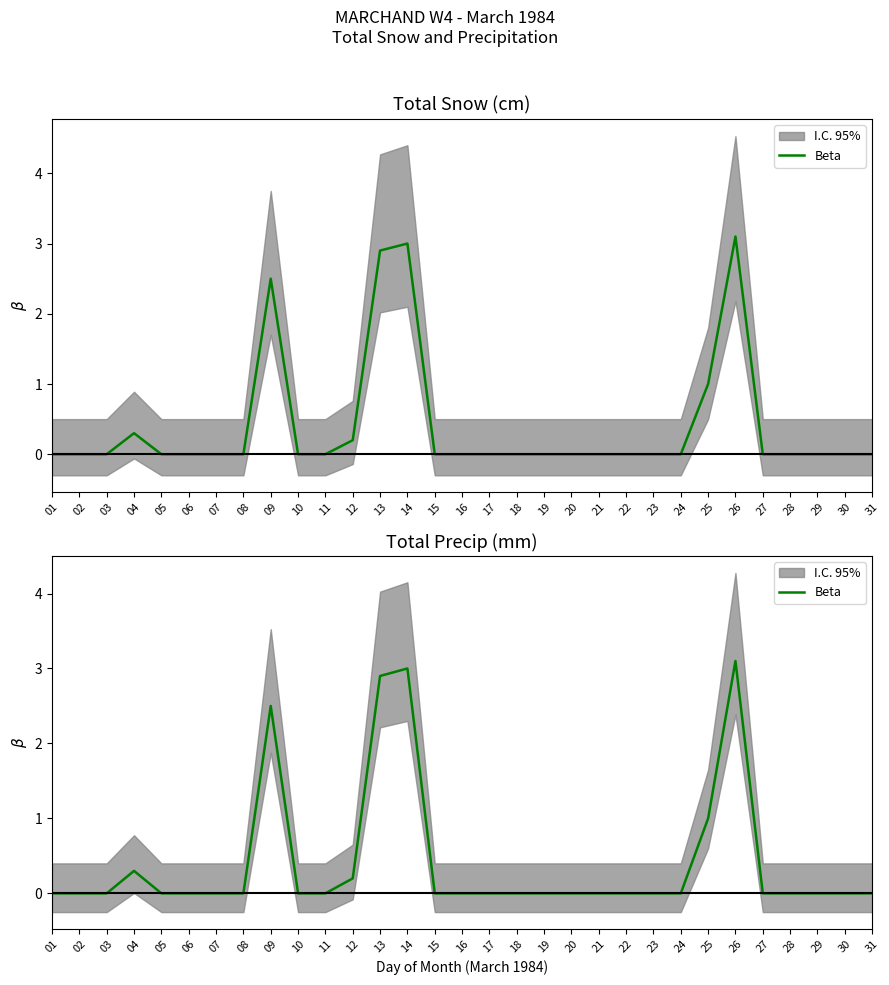

At which label is the value closest to 1?

25